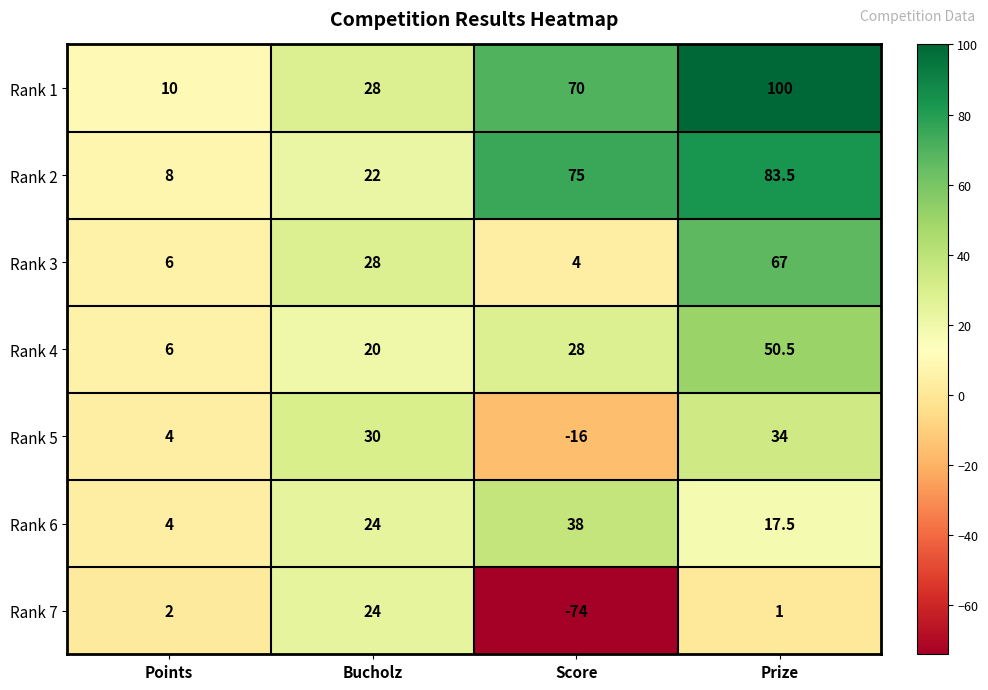

How many data points does each series have?

4